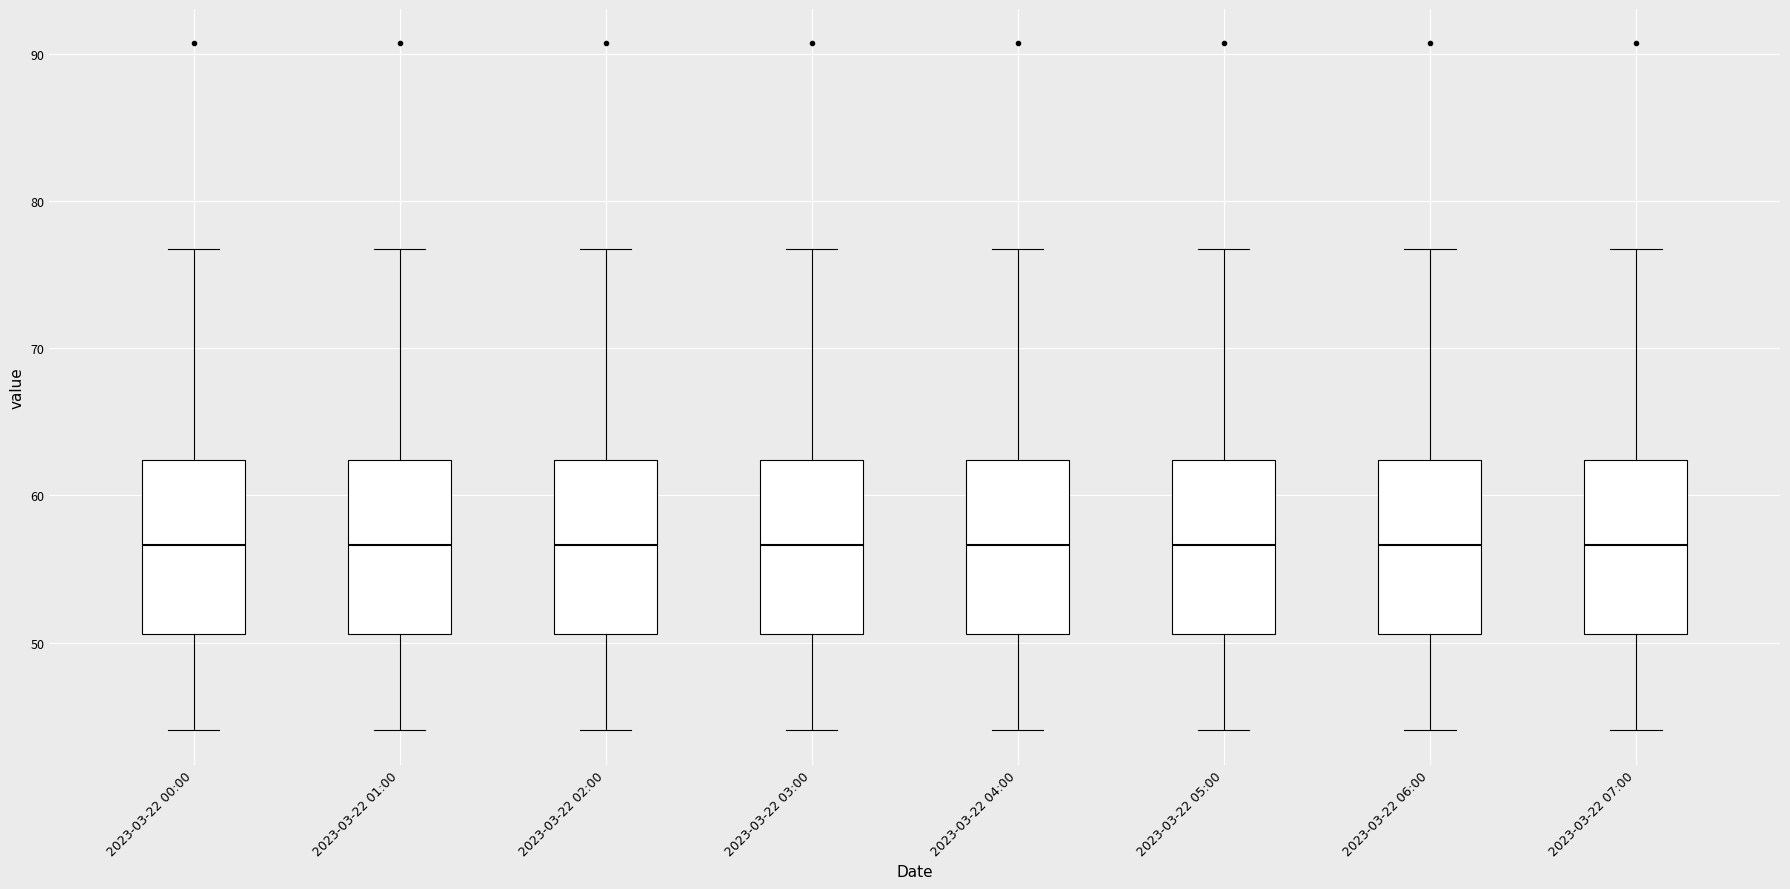

Reading left to right, read every box against the y-axis: the position of its median line, the range the box covers, and the ends of its whiskers. The values are not printed on the chart, so give them approximately, as read against the axis.

2023-03-22 00:00: median 57, box 51 to 62, whiskers 44 to 77
2023-03-22 01:00: median 57, box 51 to 62, whiskers 44 to 77
2023-03-22 02:00: median 57, box 51 to 62, whiskers 44 to 77
2023-03-22 03:00: median 57, box 51 to 62, whiskers 44 to 77
2023-03-22 04:00: median 57, box 51 to 62, whiskers 44 to 77
2023-03-22 05:00: median 57, box 51 to 62, whiskers 44 to 77
2023-03-22 06:00: median 57, box 51 to 62, whiskers 44 to 77
2023-03-22 07:00: median 57, box 51 to 62, whiskers 44 to 77